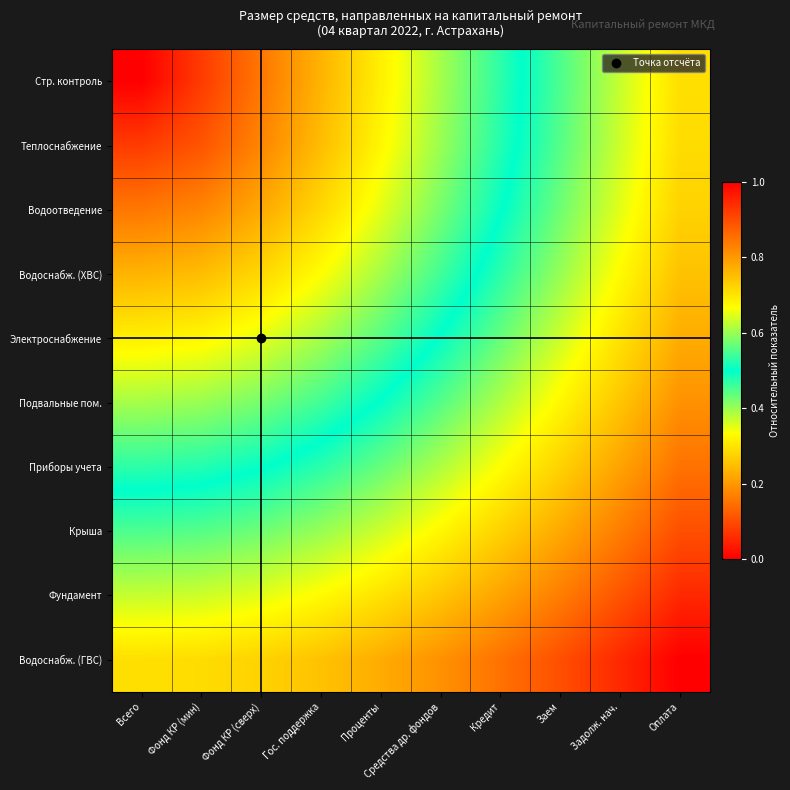

Which label corresponds to the smallest value in the chart?

Всего